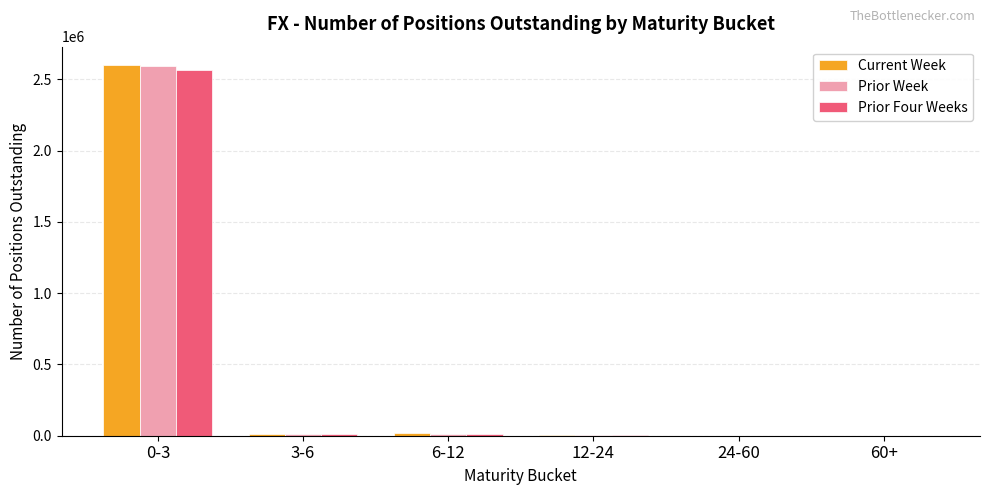

At which category is the sum across all series the highest?

0-3